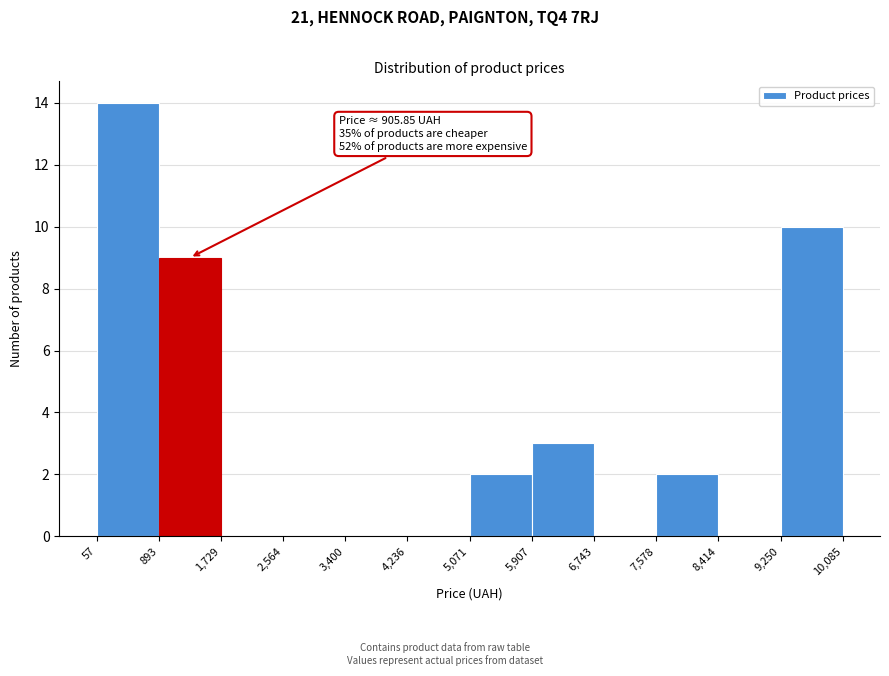

Over which range of the x-axis is the bar tallest?

57 to 893